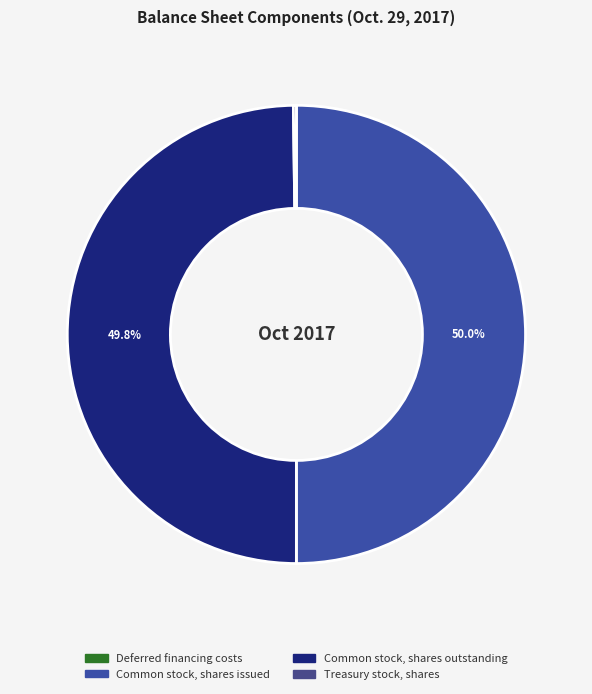

To the nearest percent, what is the difference between the largest and smallest slice percentages?

50%